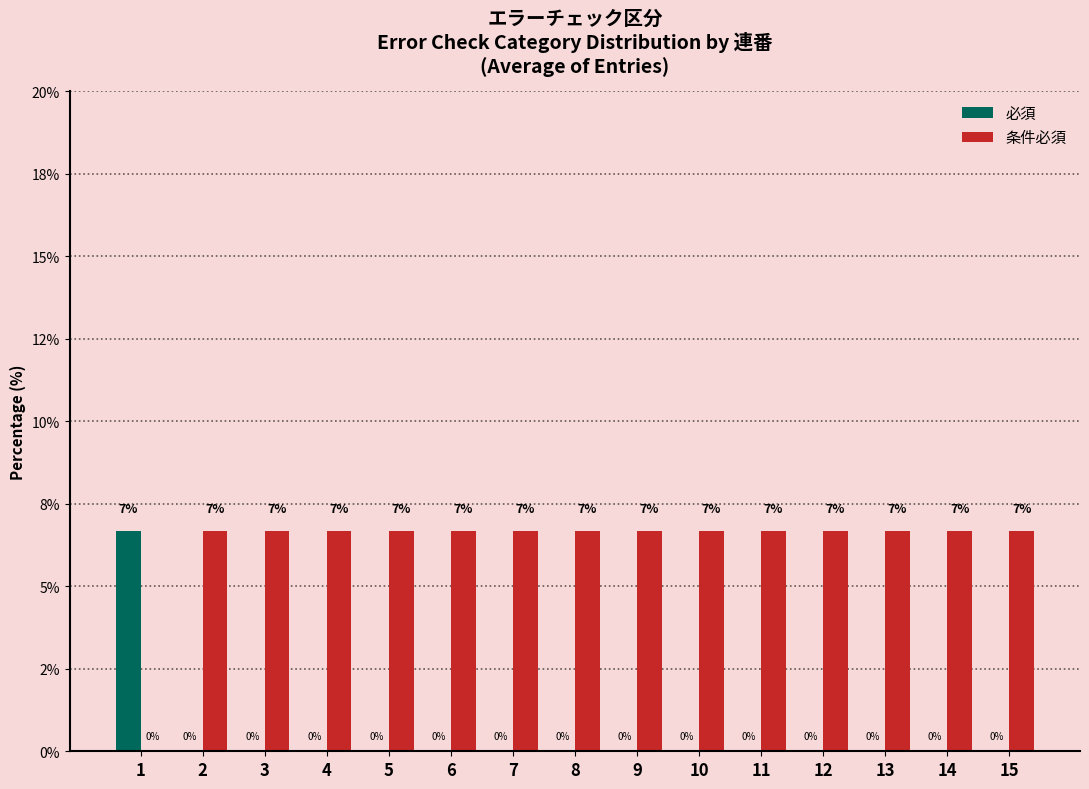

Which series has the largest range (max minus min)?

必須